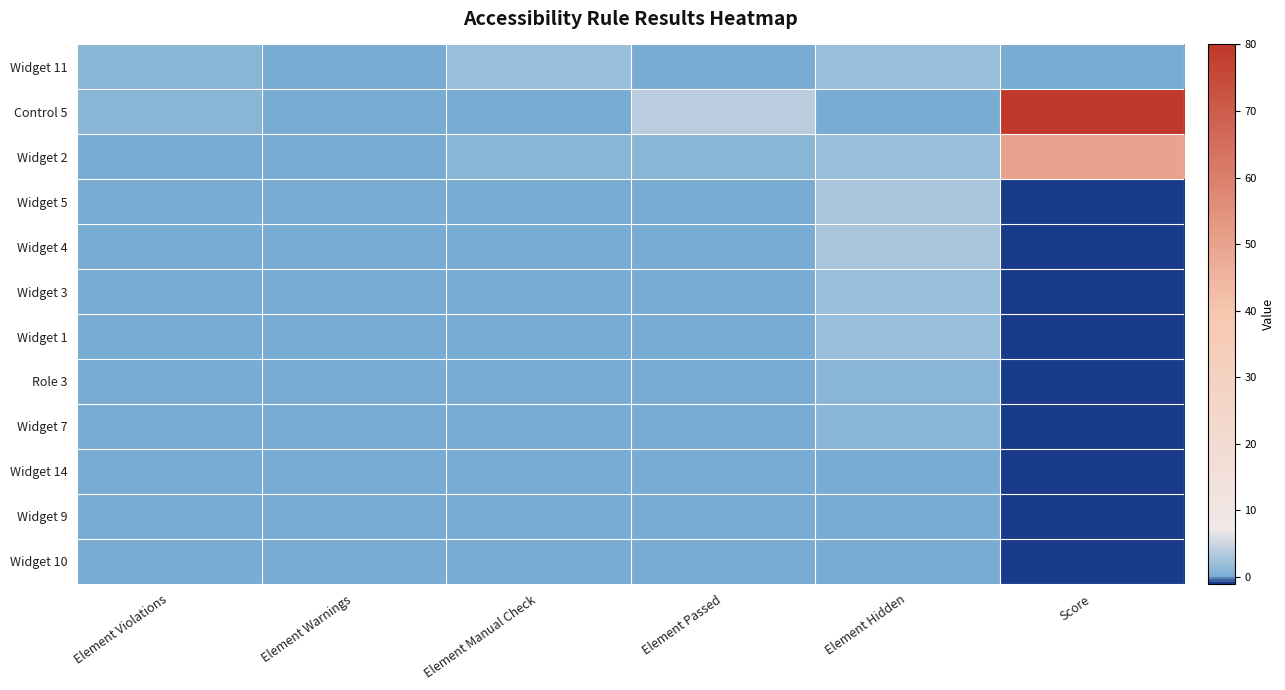

What is the total value across all series at Element Manual Check?

3